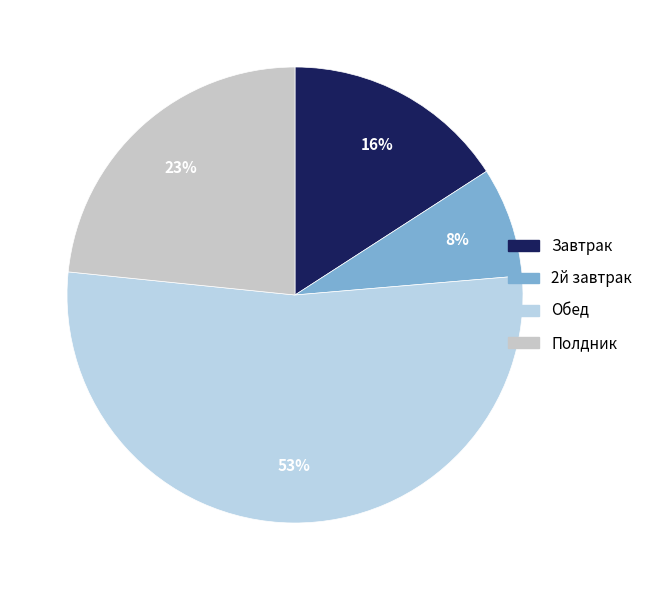

To the nearest percent, what percentage of the pie is Обед?

53%